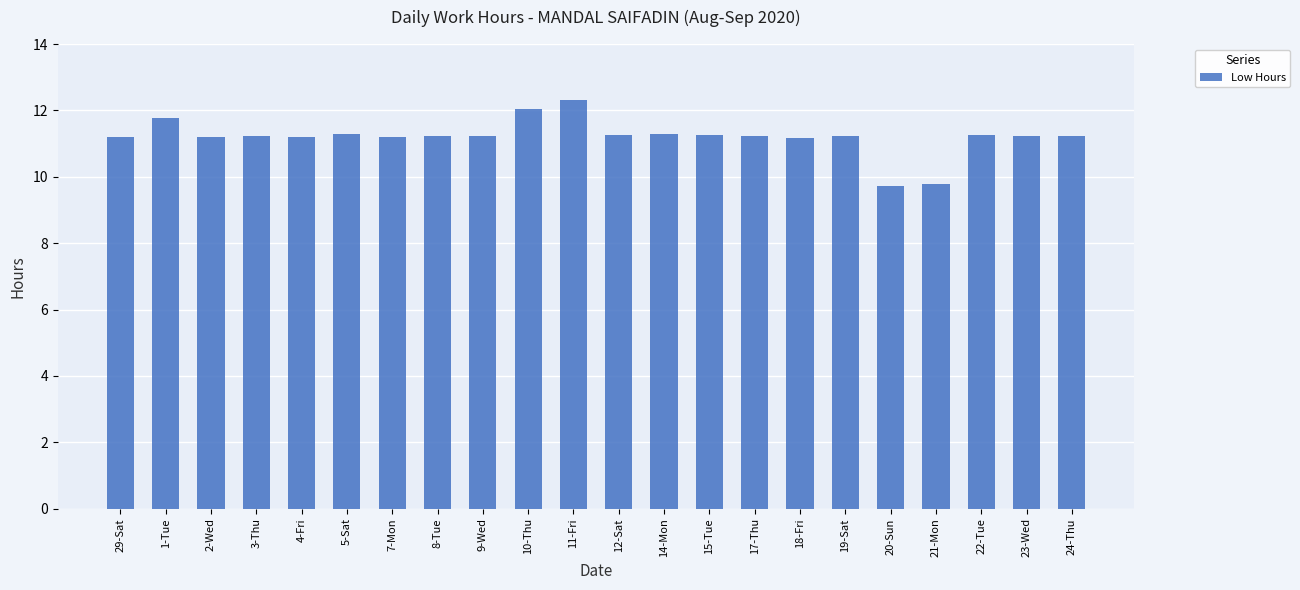

What is the greatest value displayed?

12.3